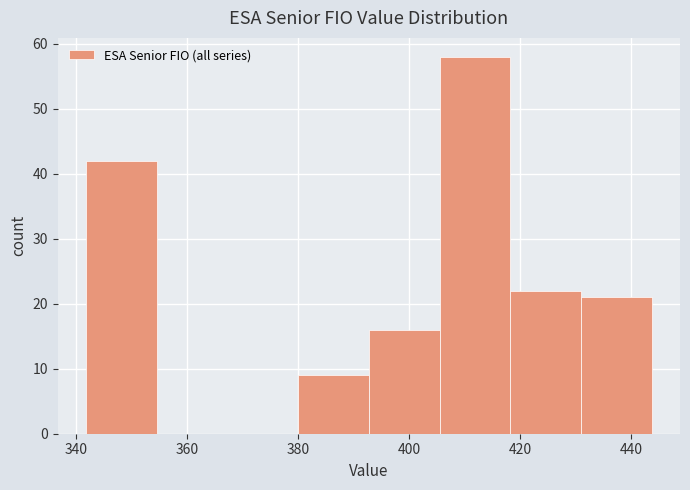

Reading left to right, list every bar in this chart as the range it spans on the x-axis followed by its height. Neither the bar edges nor the heights are printed on the chart, so give them approximately, as read against the axes.

342 to 354: 42
354 to 368: 0
368 to 380: 0
380 to 392: 9
392 to 406: 16
406 to 418: 58
418 to 430: 22
430 to 444: 21